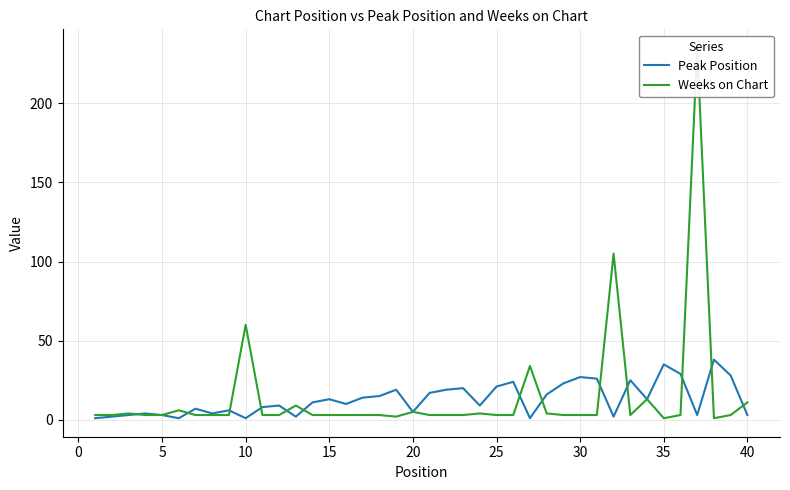

Is it true that Peak Position equals 1 at 10?

True